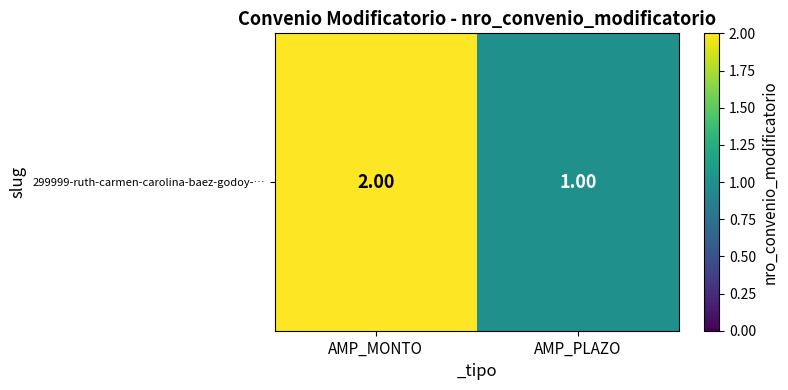

Reading left to right, transcribe all the data shown in this chart.

2	1